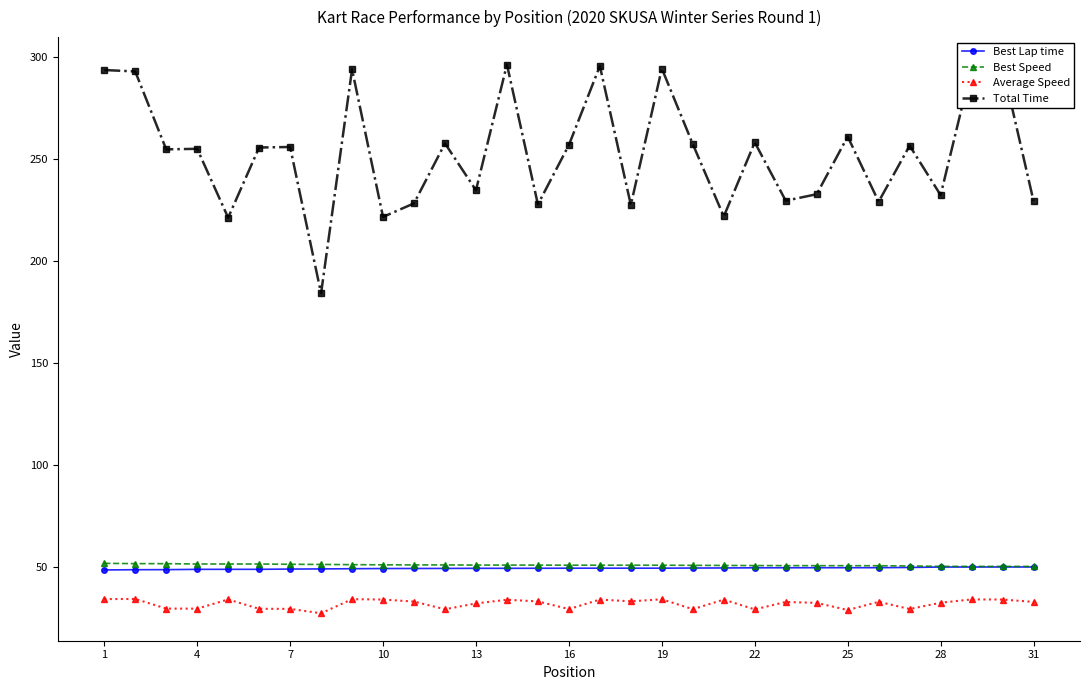

True or false: Total Time has more than 1 points higher than both neighbors.

True